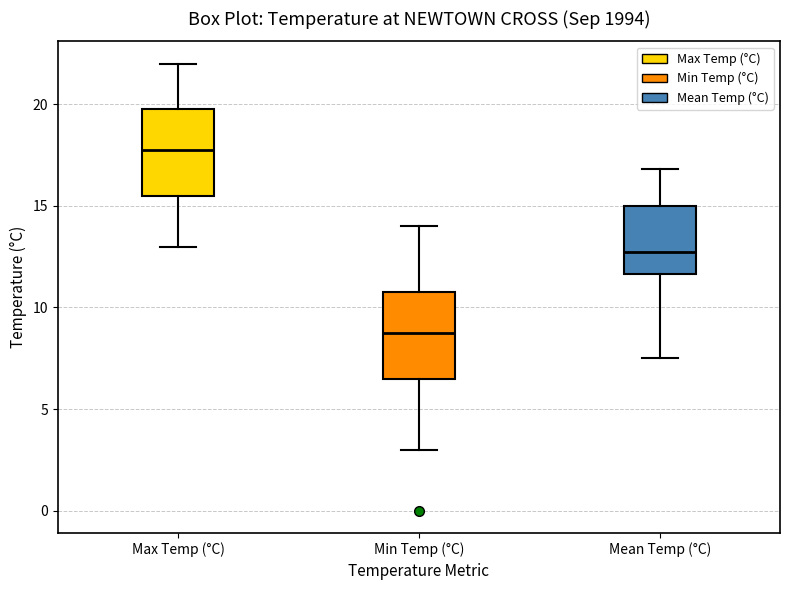

Which box has the lowest median line?

Min Temp (°C)